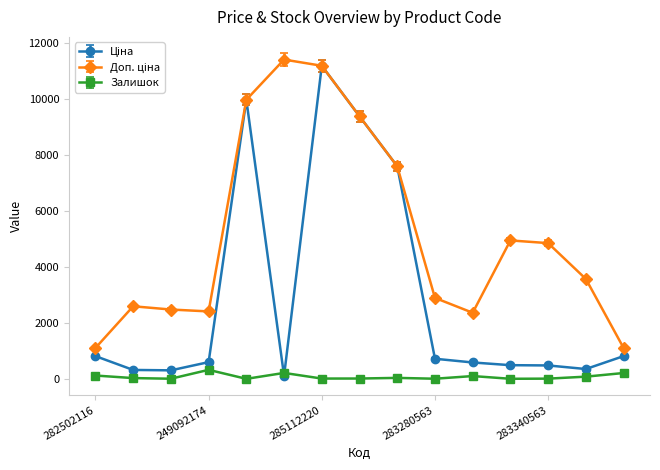

What is the greatest value displayed?

11410.0